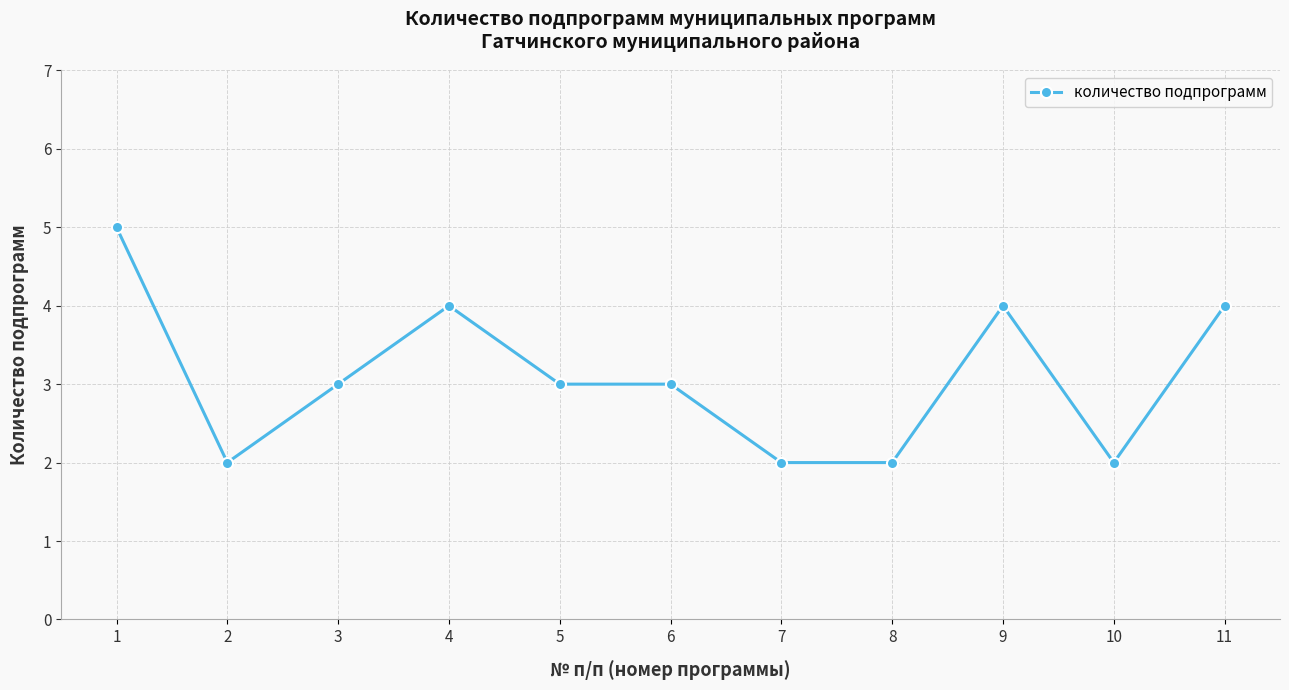

What is the difference between the maximum and second lowest values?

3